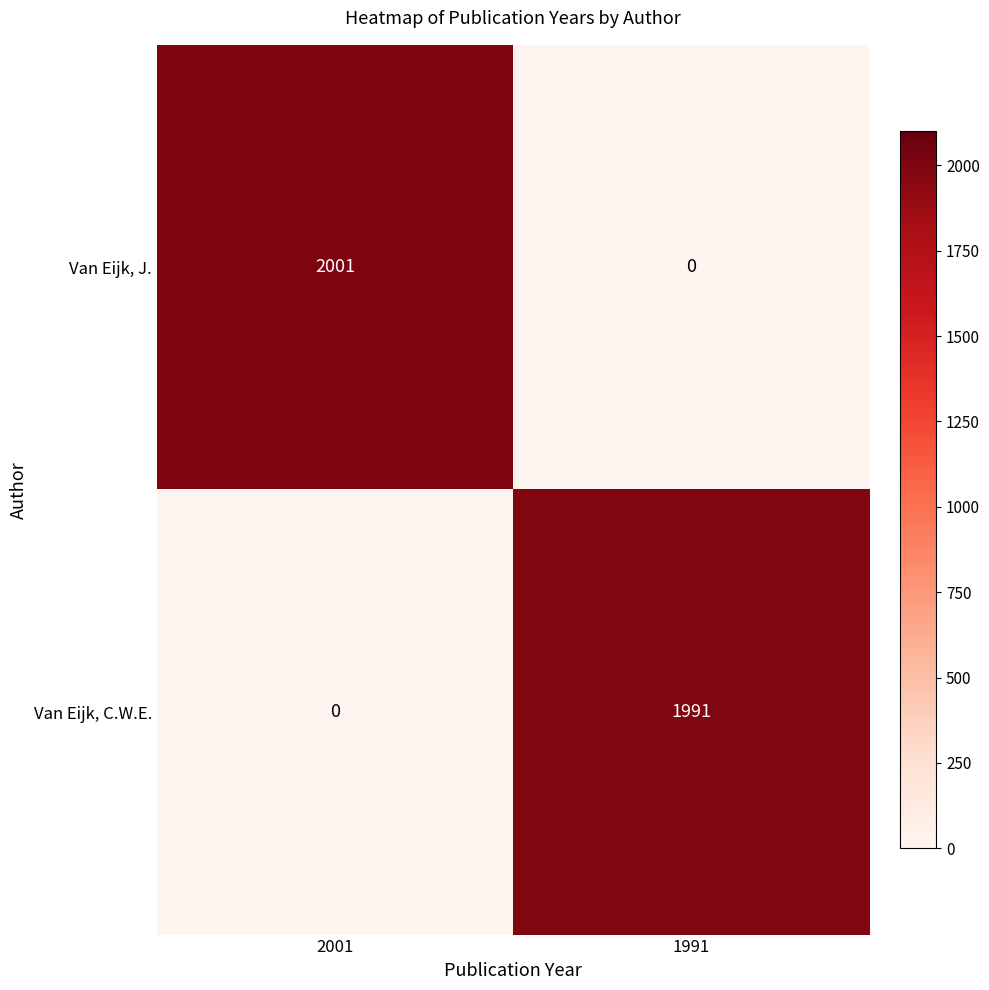

Rank the series by their maximum value, from lowest to highest.

Van Eijk, C.W.E., Van Eijk, J.